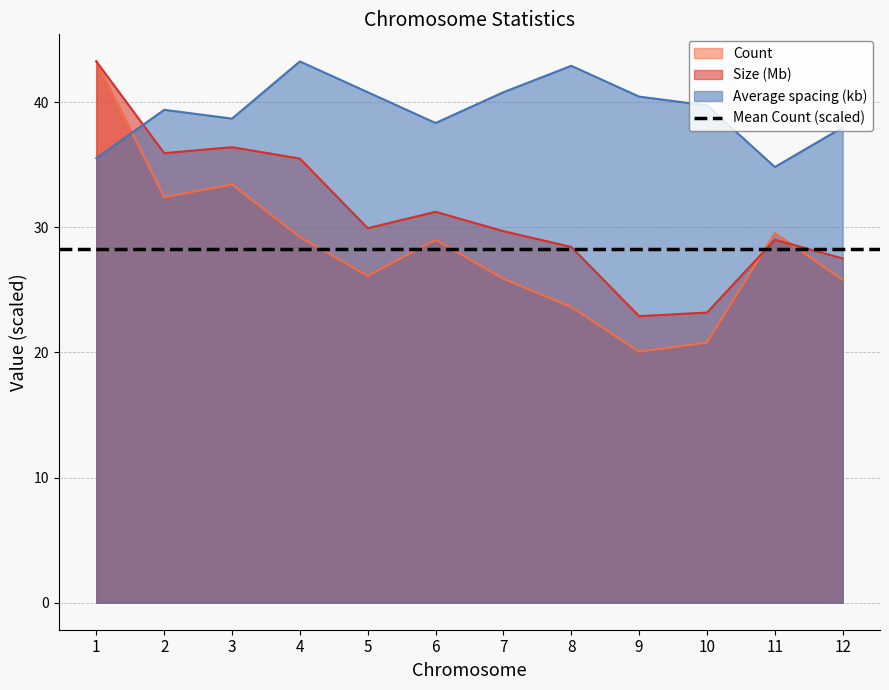

Which series changed the most between 9 and 10?

Count